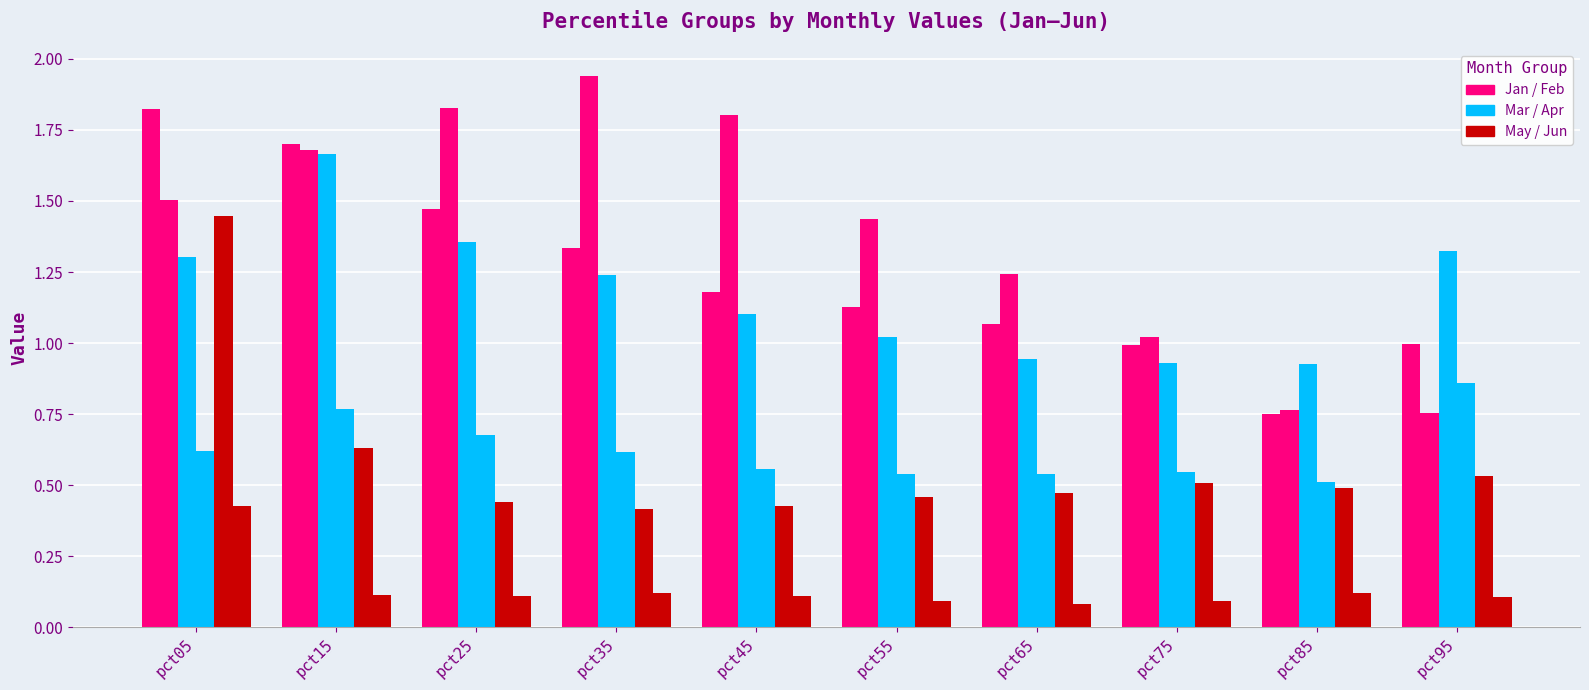

What is the spread (max minus min) of values at pct95?

1.2